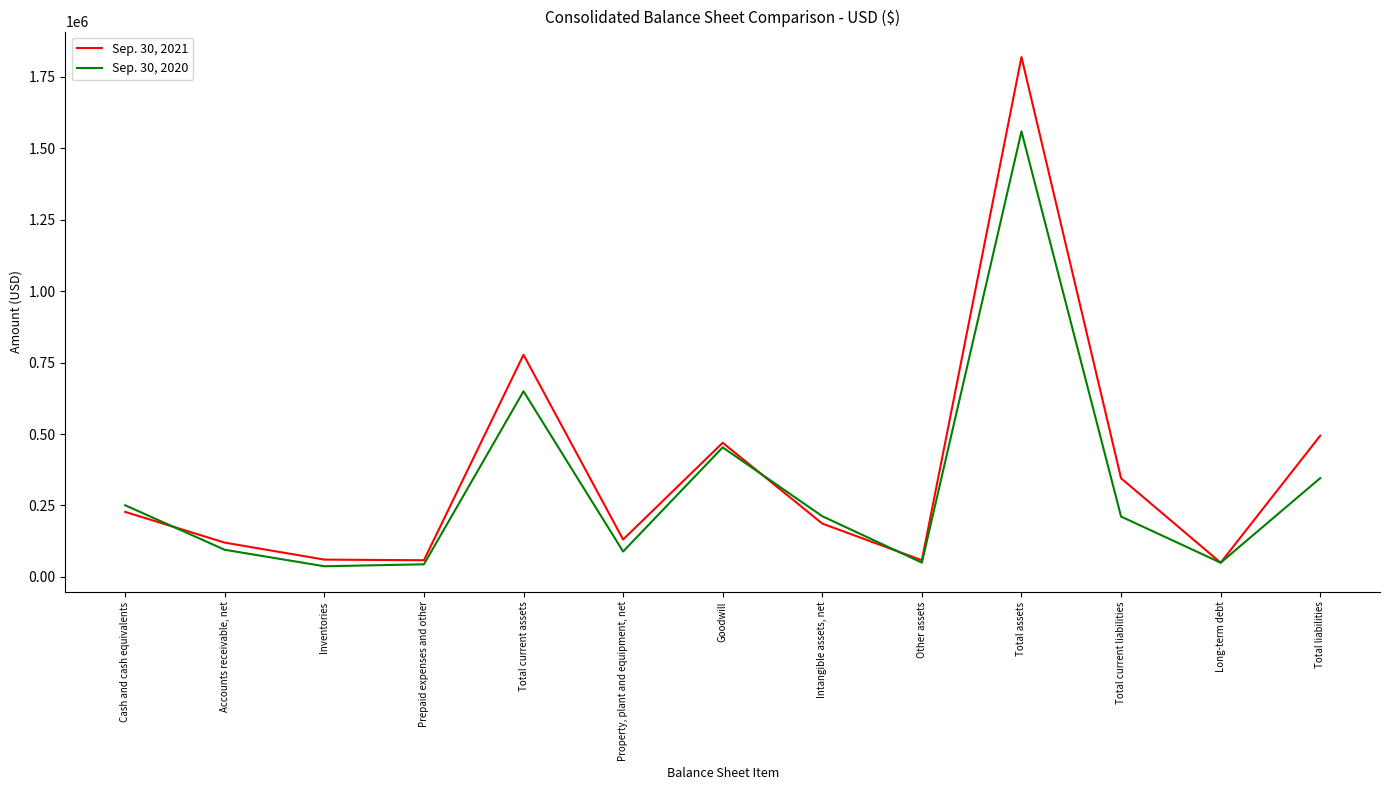

The value of Sep. 30, 2021 at Total current assets is 1109229. True or false?

False